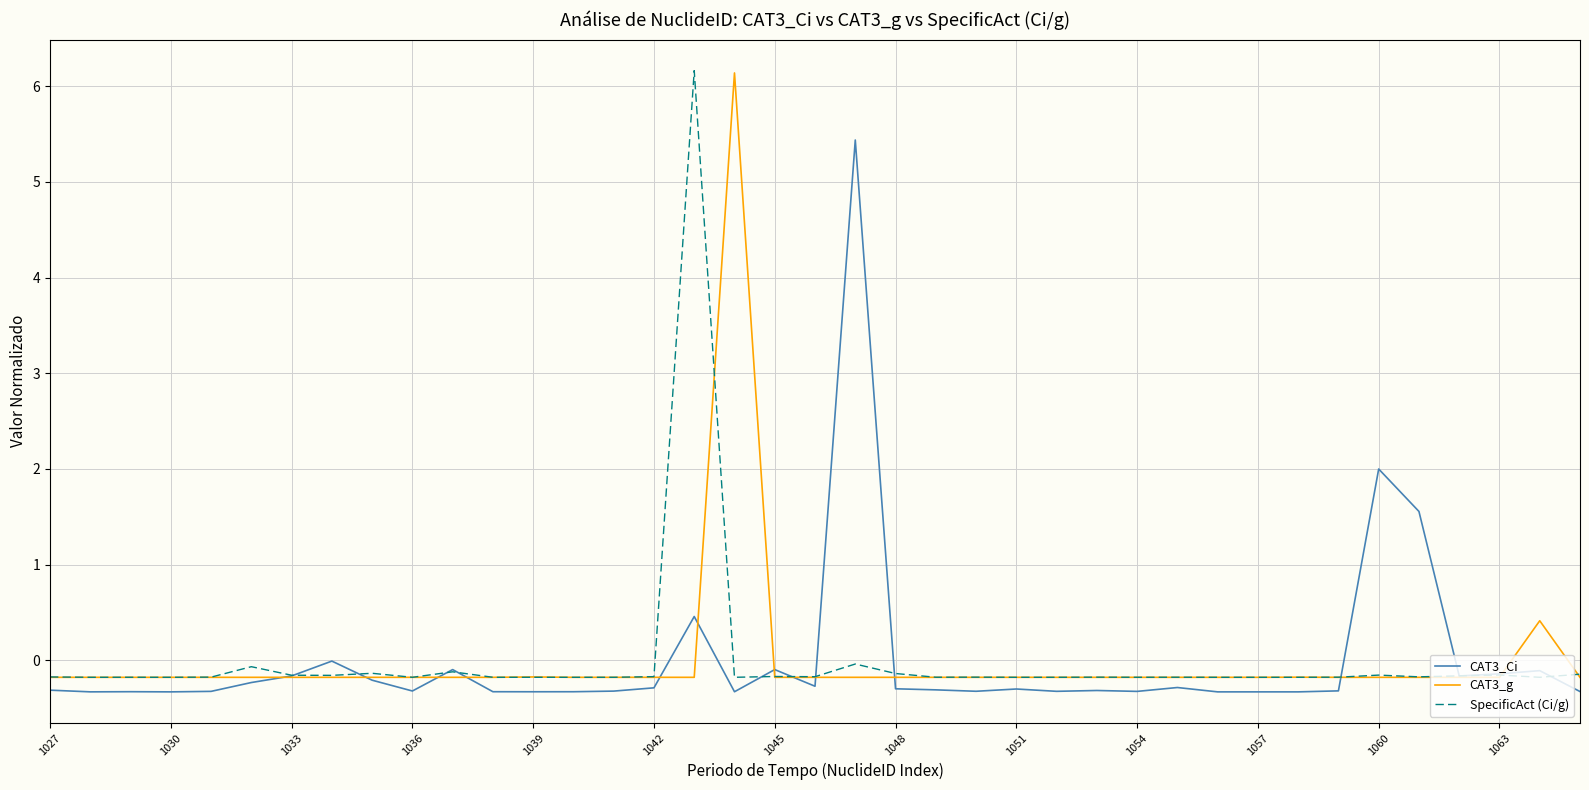

What is the difference between the second highest and minimum values in the CAT3_g series?

0.6